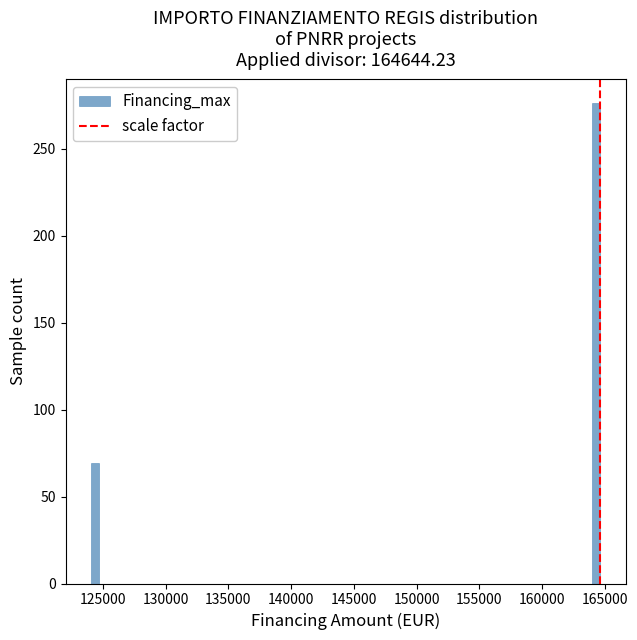

Around what value on the x-axis is the tallest bar? Give the approximate position of its centre, as read against the axis.

164500